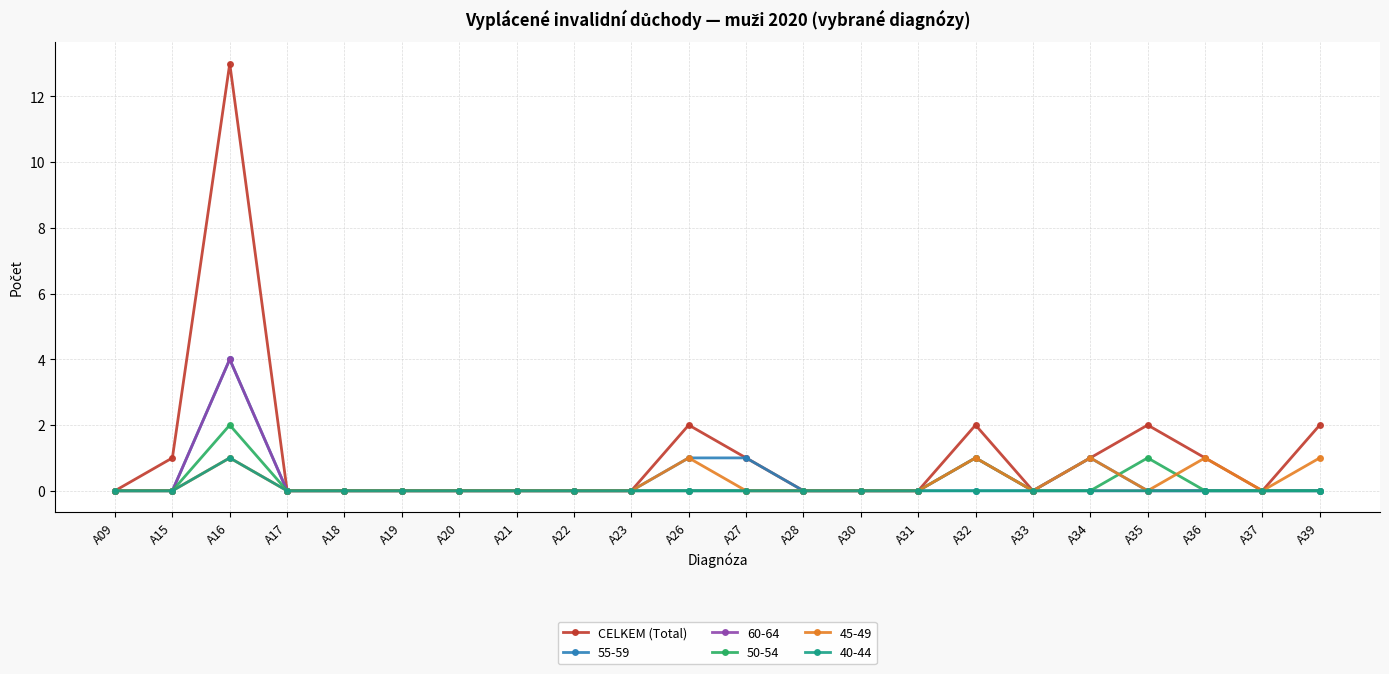

At which category does 60-64 reach its first local peak?

A16